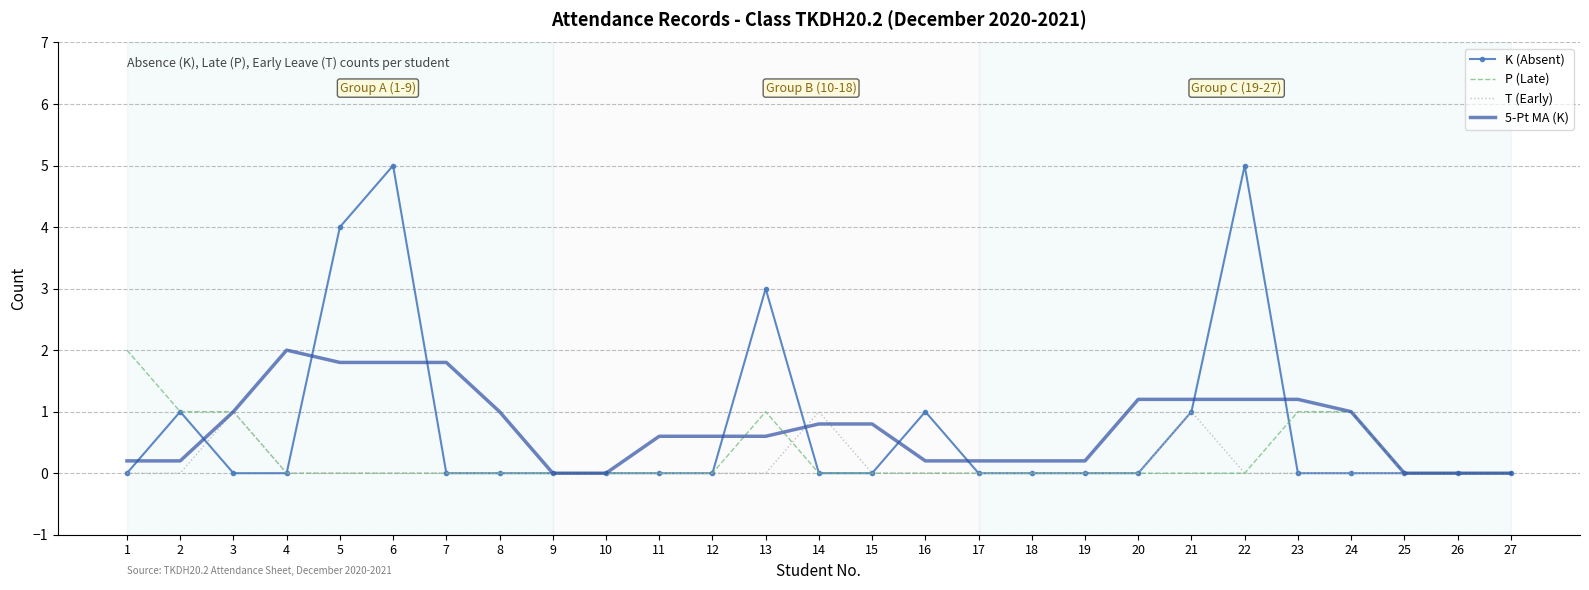

What is the total value across all series at 16?

1.2